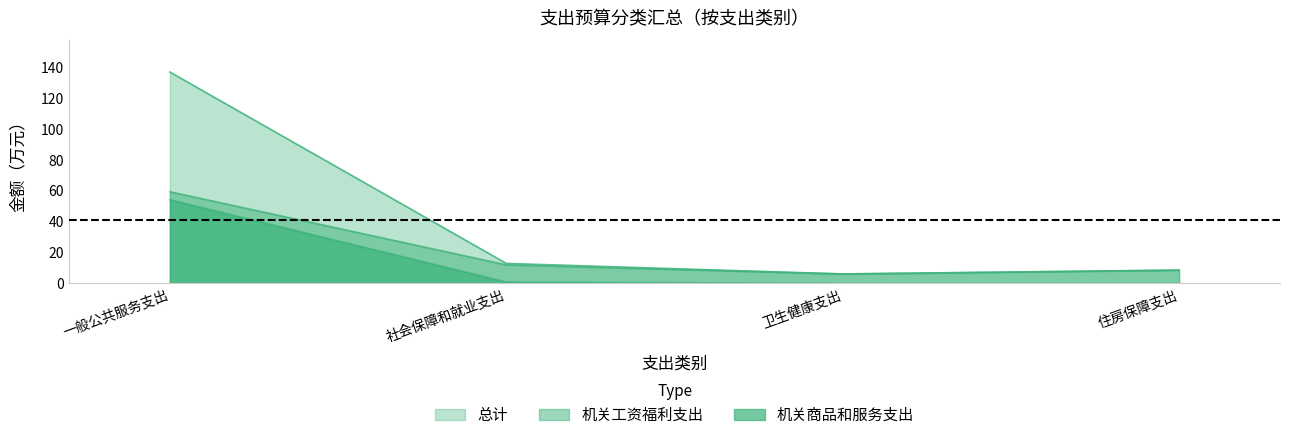

Which series has the largest range (max minus min)?

总计